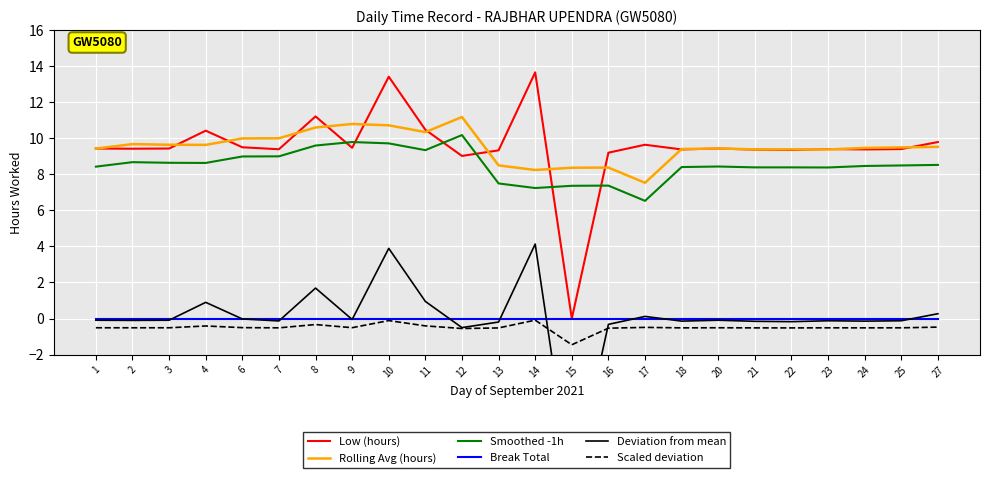

How many interior local valleys does the Low (hours) series have?

8